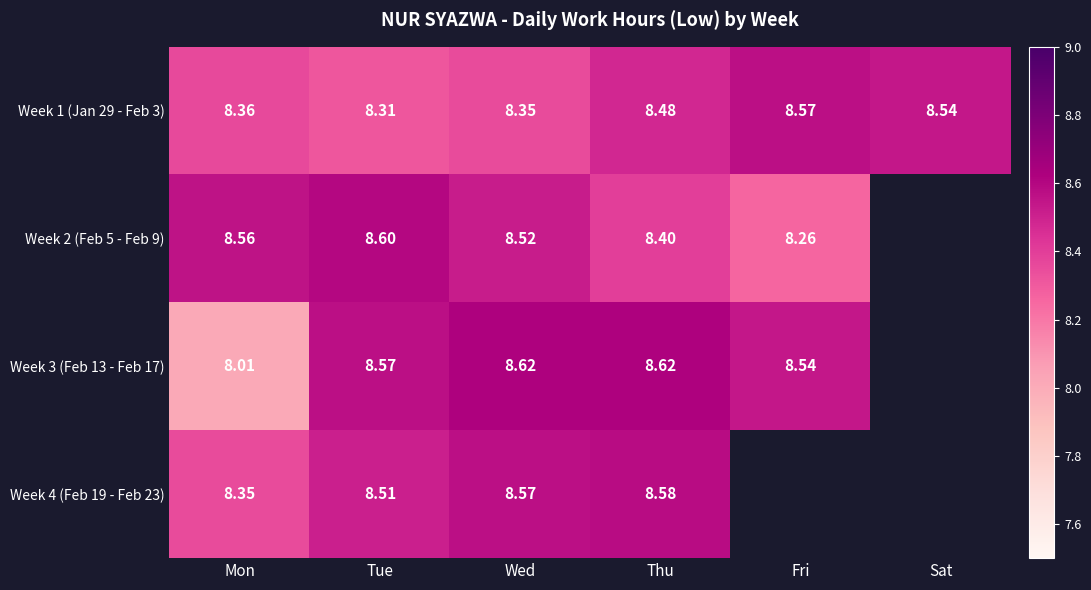

At which label is Week 1 (Jan 29 - Feb 3) closest to 8?

Tue